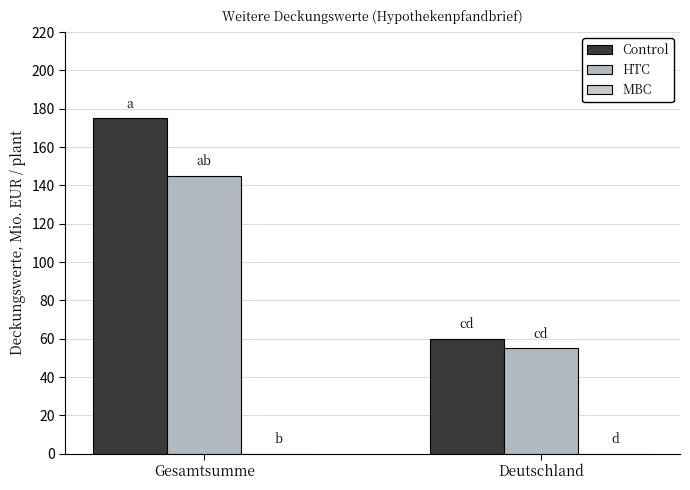

What is the difference between the highest and lowest values at Gesamtsumme?

30